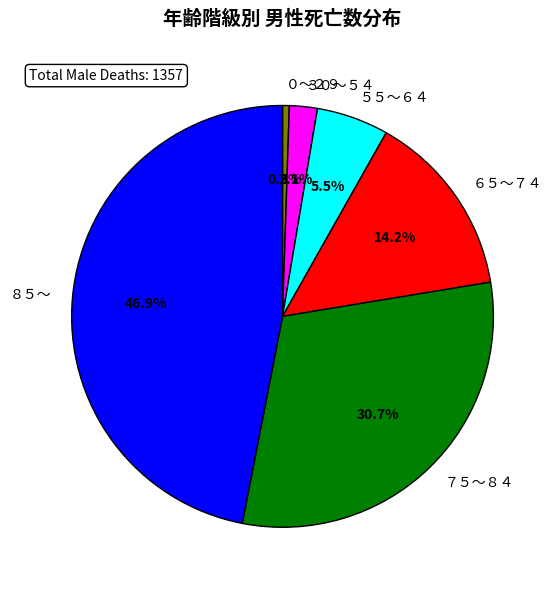

Count the number of slices in the pie.

6